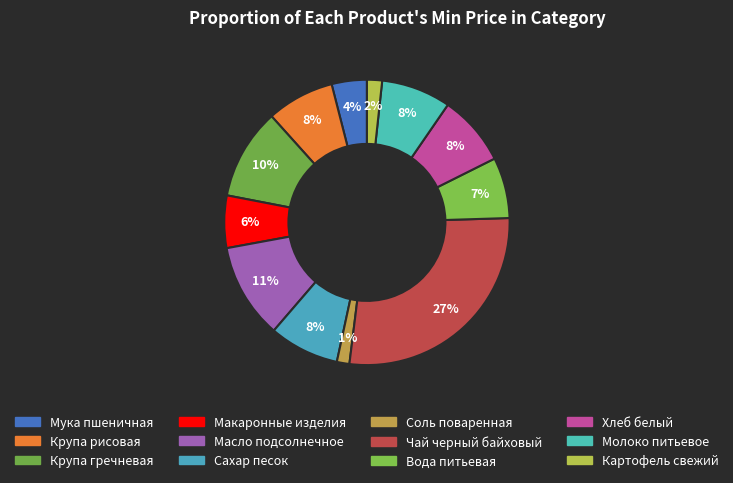

Is there a majority slice in this chart?

No